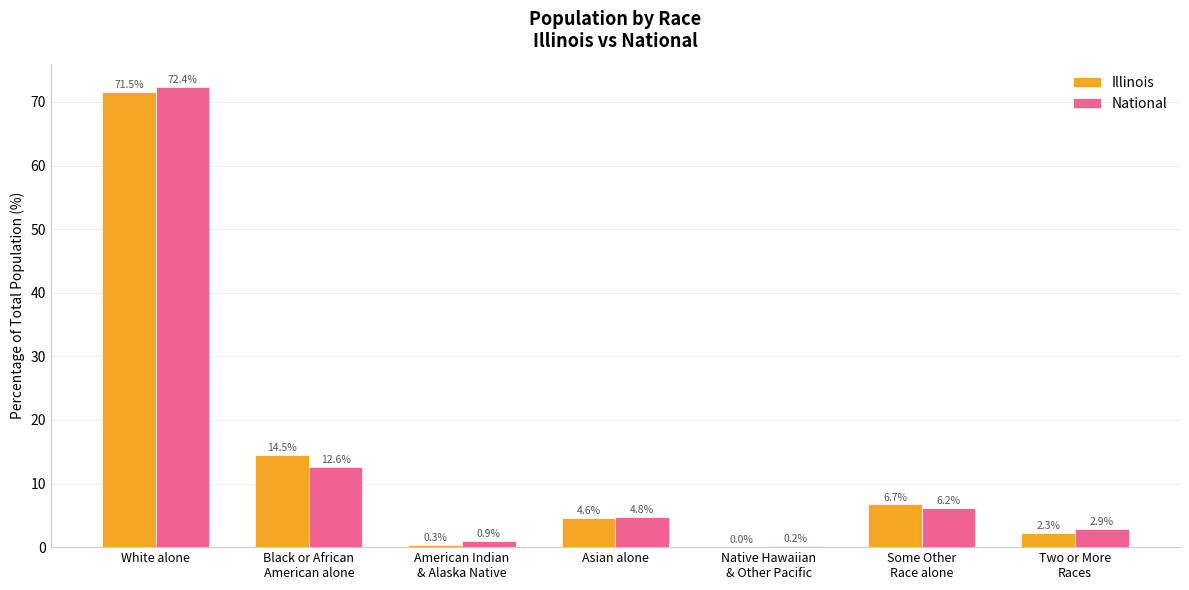

At which category is the sum across all series the highest?

White alone